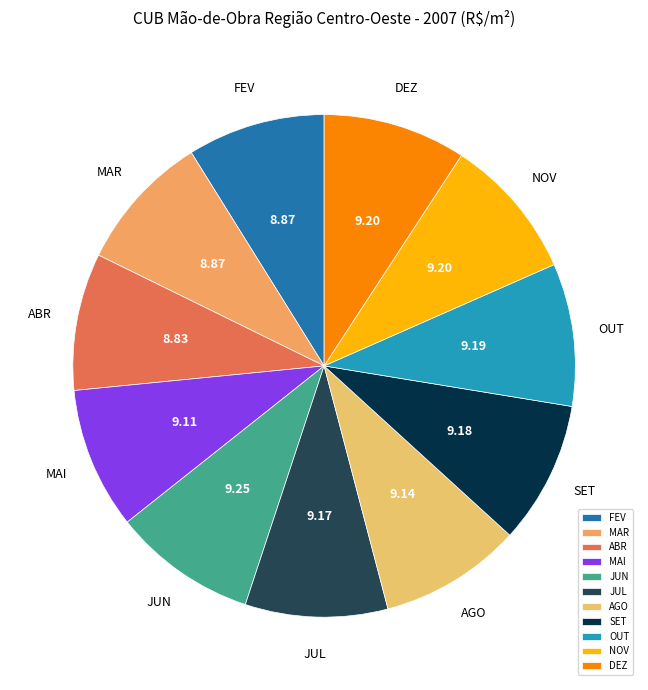

What is the ratio of the value at JUL to the value at AGO?

1.0